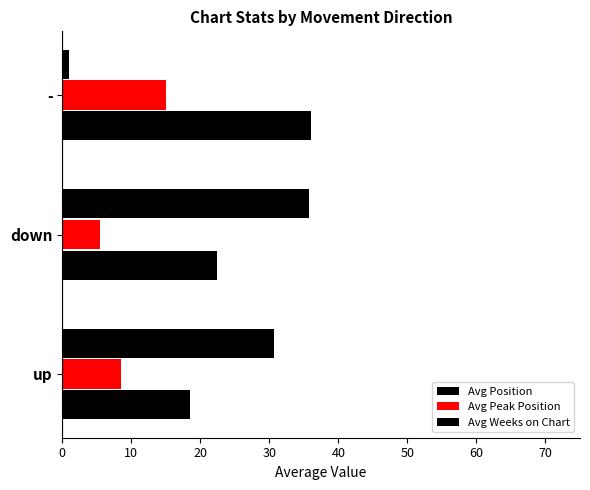

How many data points in Avg Position are less than 22?

1